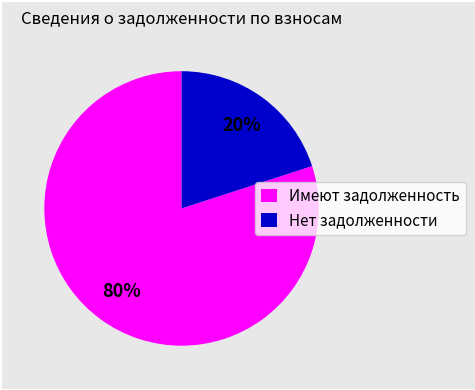

Approximately how many times larger is the value at Имеют задолженность compared to Нет задолженности?

4.0